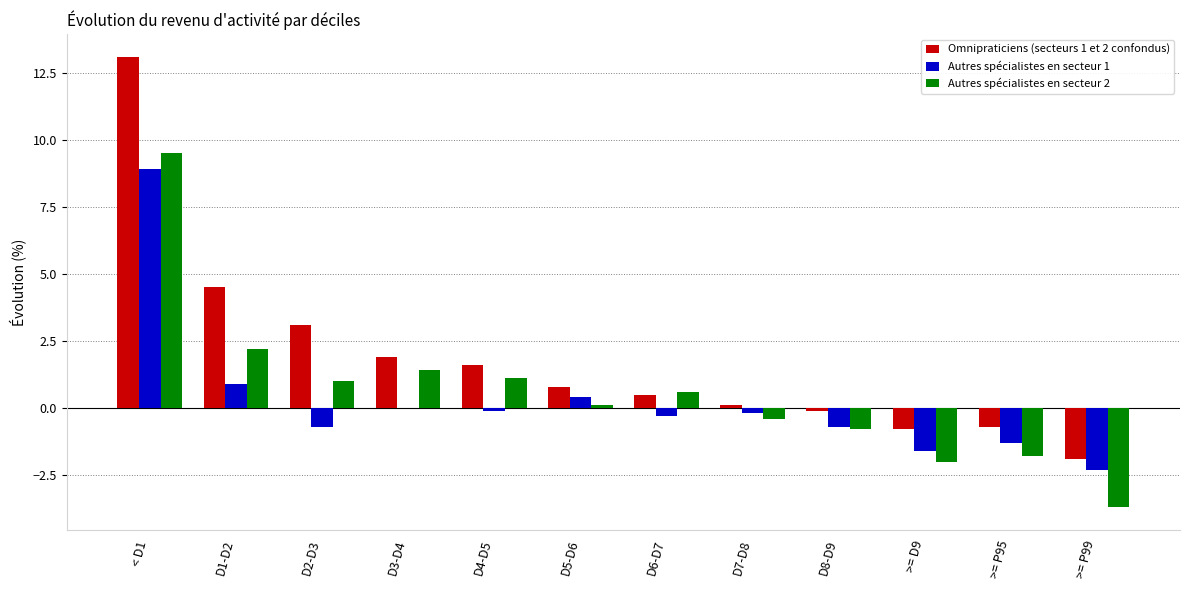

What is the sum of all Autres spécialistes en secteur 1 values?

3.0